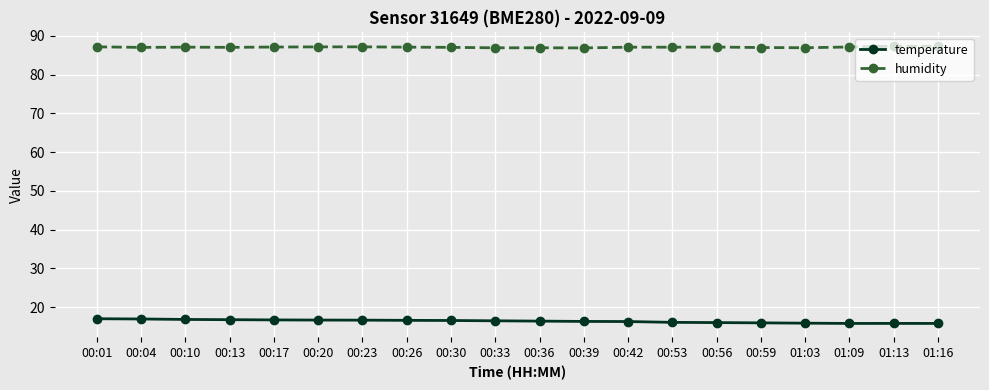

What is the total value across all series at 00:04?

104.0